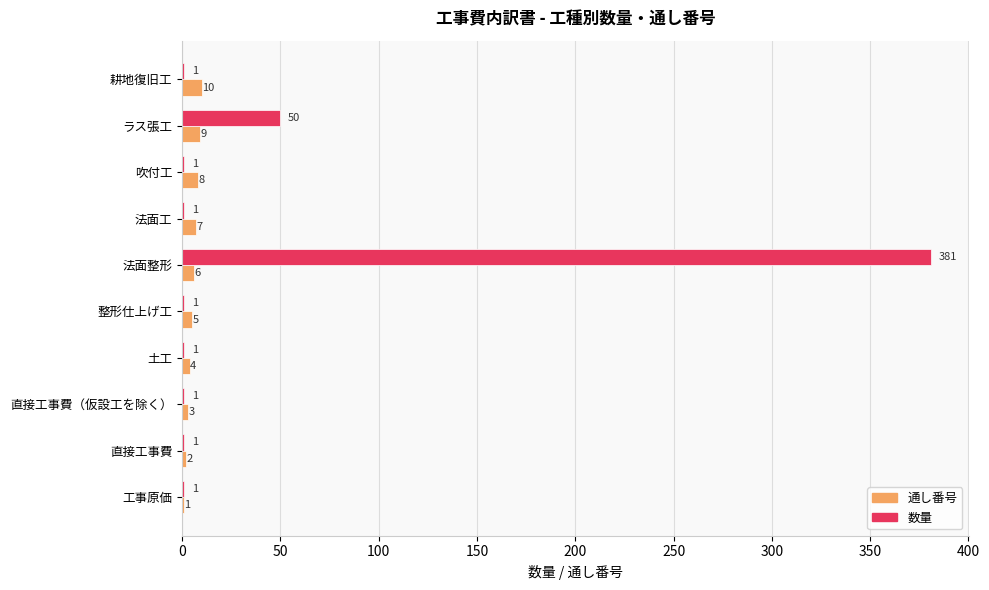

Between 工事原価 and 直接工事費（仮設工を除く）, which series saw the biggest shift?

通し番号